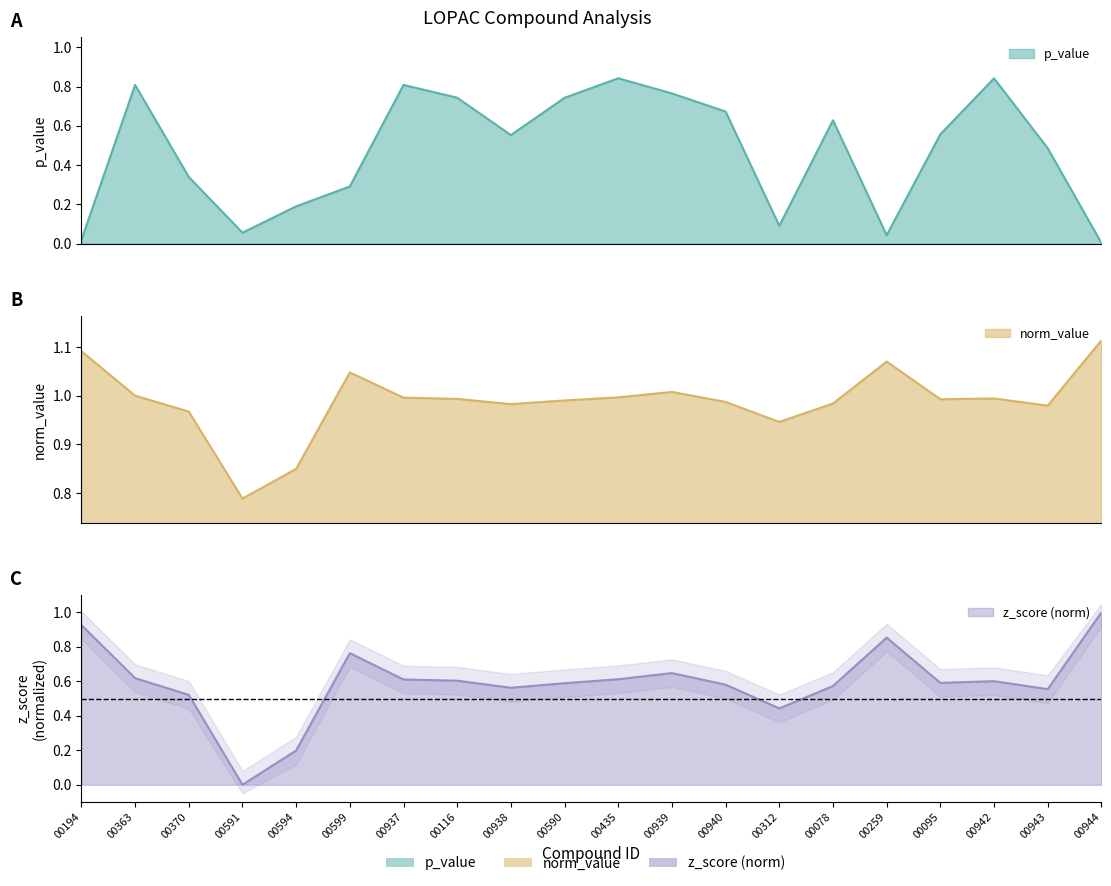

What is the difference between the maximum and minimum values in the p_value series?

0.8